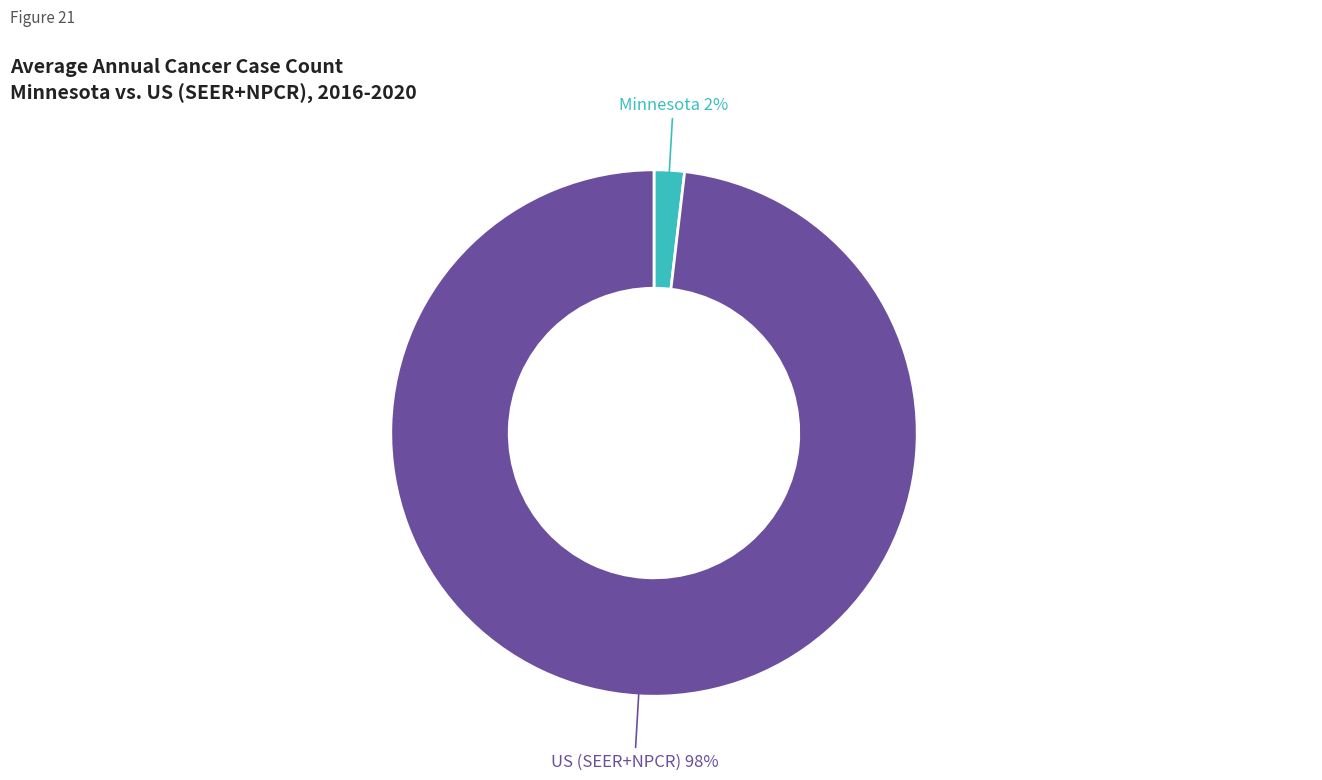

Does any single category account for the majority?

Yes